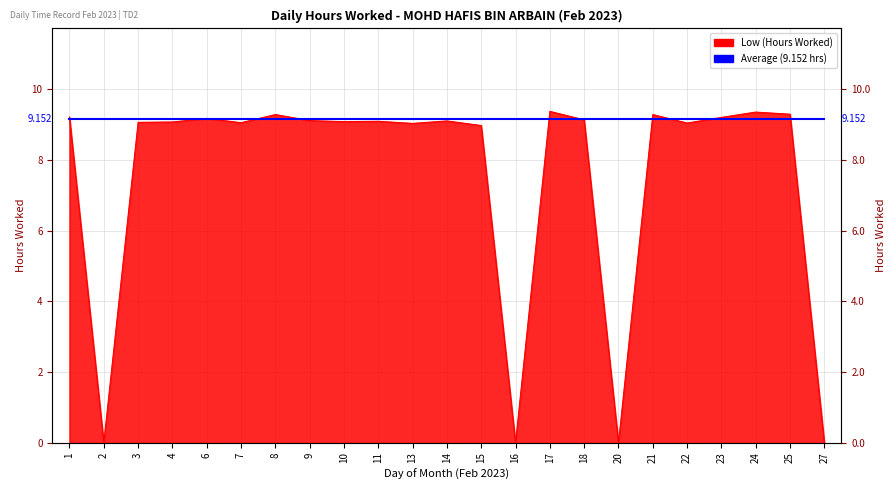

How many positive values are there?

19